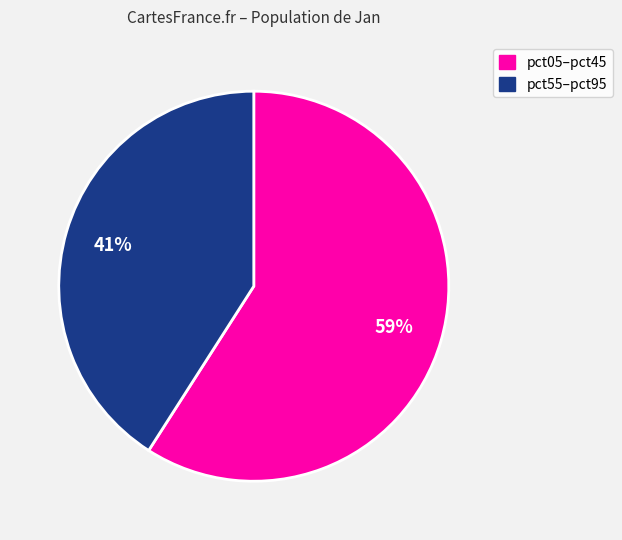

Does any single category account for the majority?

Yes